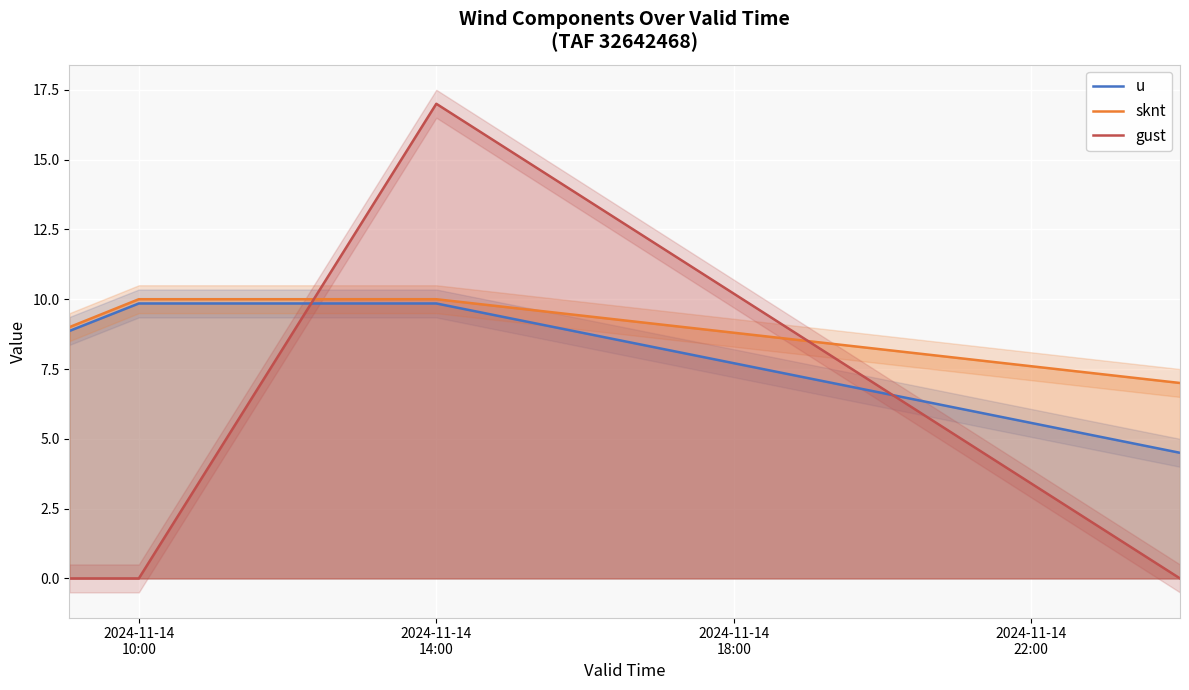

How many intersections are there between u and gust?

2